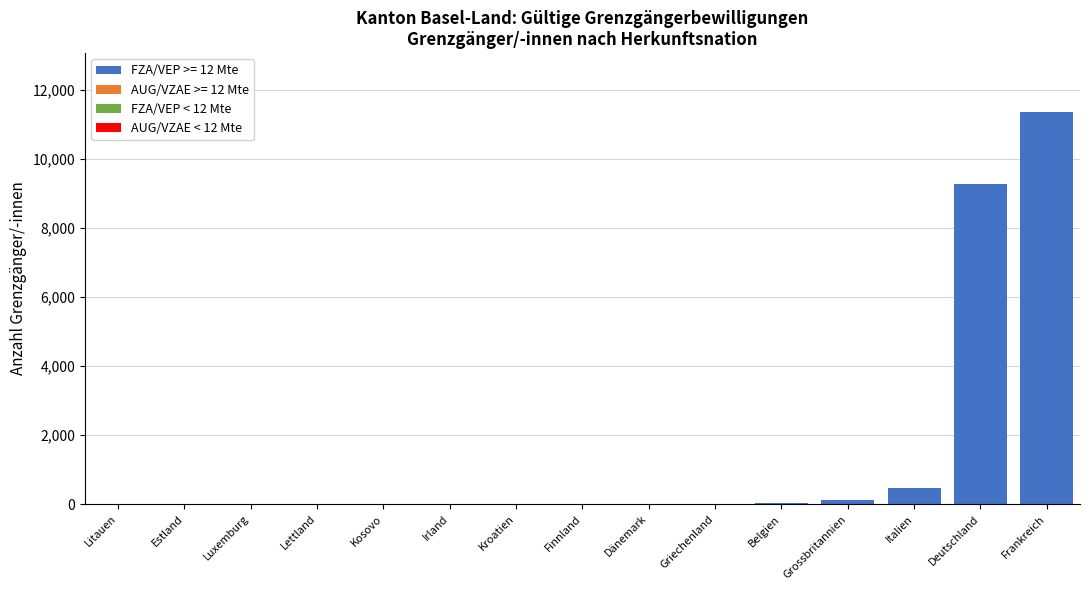

At which category is the sum across all series the highest?

Frankreich